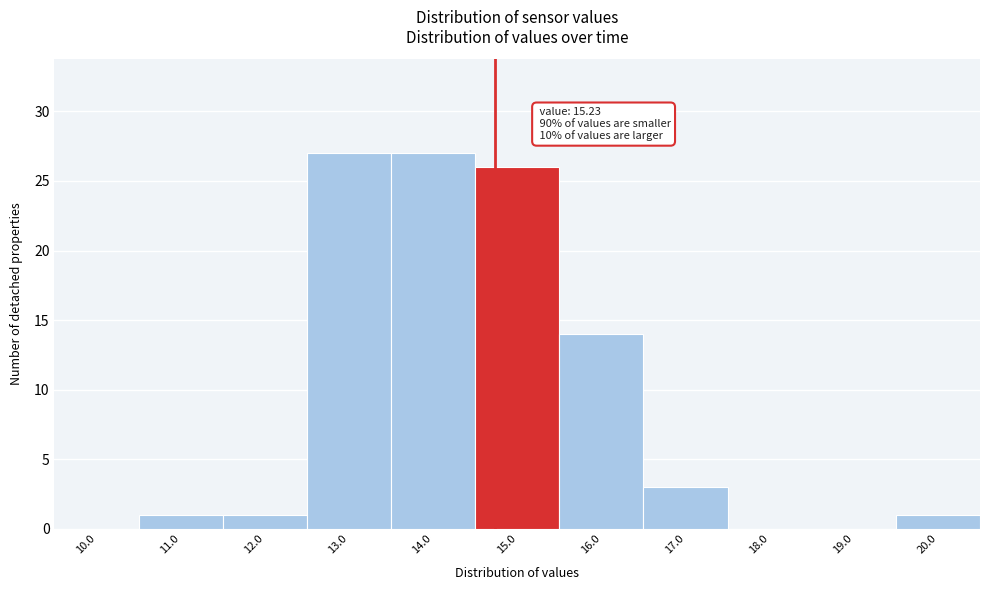

Reading left to right, list all the values displayed in this chart.

10.0=0	11.0=1	12.0=1	13.0=27	14.0=27	15.0=26	16.0=14	17.0=3	18.0=0	19.0=0	20.0=1